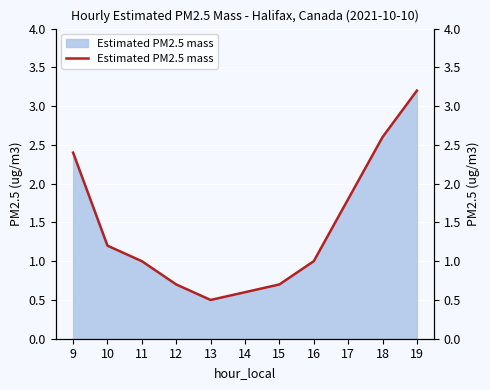

What is the minimum value shown in the chart?

0.5